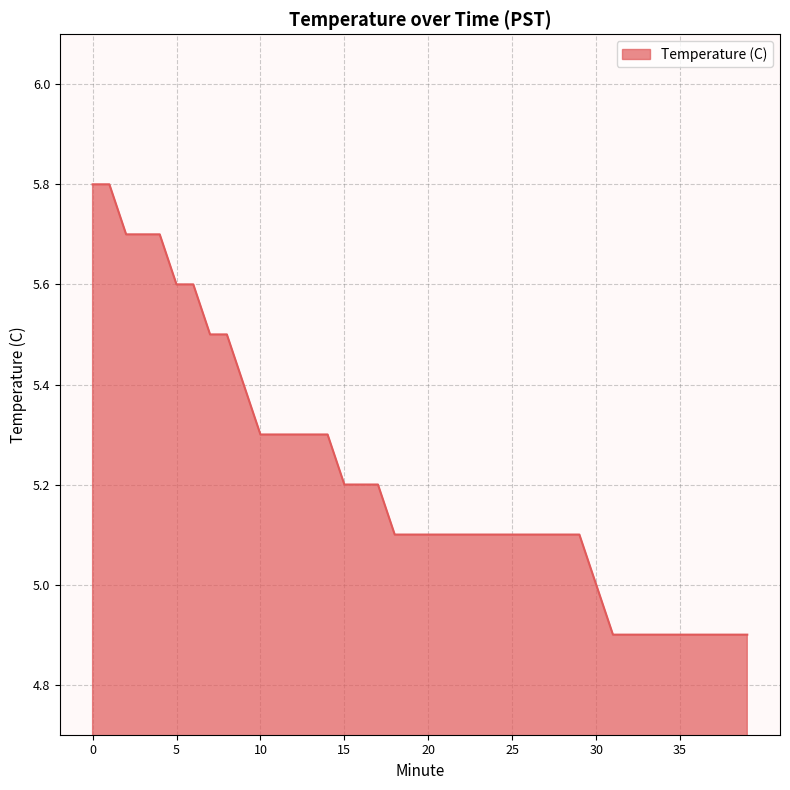

What is the smallest value displayed?

4.9